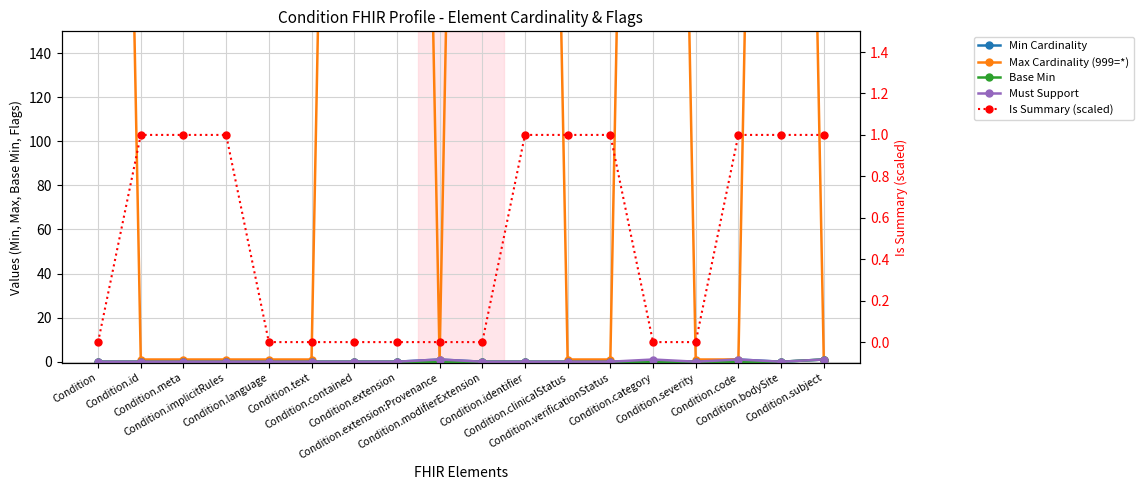

True or false: Must Support and Min Cardinality cross at least once.

False